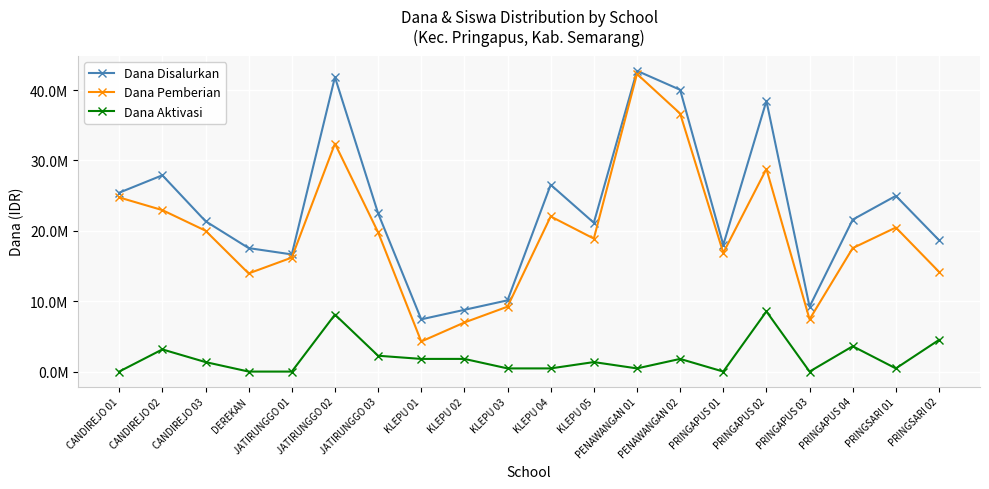

List the series in order of their overall mean, lowest first.

Dana Aktivasi, Dana Pemberian, Dana Disalurkan